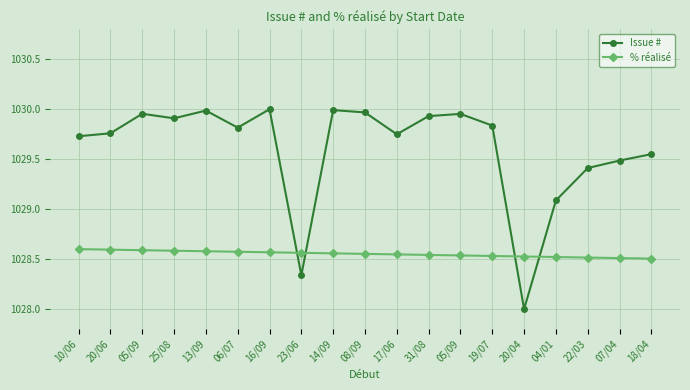

What are all the series names shown in the legend?

Issue #, % réalisé